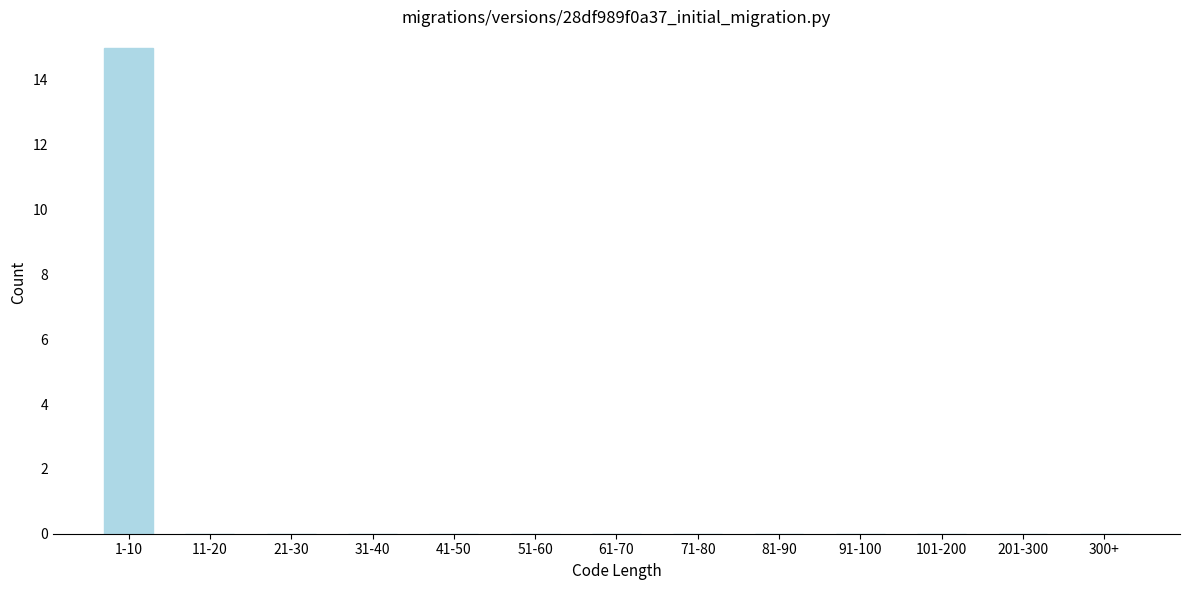

Reading left to right, what are all the values shown in this chart?

1-10=15	11-20=0	21-30=0	31-40=0	41-50=0	51-60=0	61-70=0	71-80=0	81-90=0	91-100=0	101-200=0	201-300=0	300+=0